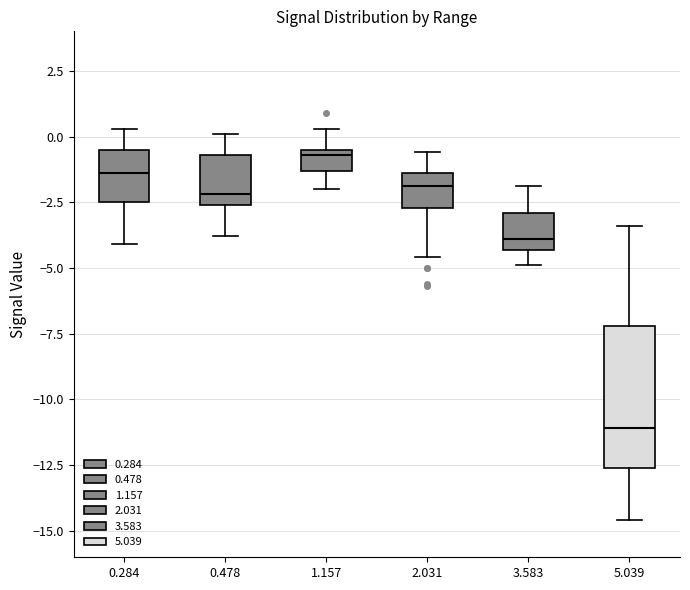

Reading left to right, read every box against the y-axis: the position of its median line, the range the box covers, and the ends of its whiskers. The values are not printed on the chart, so give them approximately, as read against the axis.

0.284: median -1.5, box -2.5 to -0.5, whiskers -4.0 to 0.5
0.478: median -2.0, box -2.5 to -0.5, whiskers -4.0 to 0.0
1.157: median -0.5 (just below the box's upper edge), box -1.5 to -0.5, whiskers -2.0 to 0.5
2.031: median -2.0, box -2.5 to -1.5, whiskers -4.5 to -0.5
3.583: median -4.0, box -4.5 to -3.0, whiskers -5.0 to -2.0
5.039: median -11.0, box -12.5 to -7.0, whiskers -14.5 to -3.5